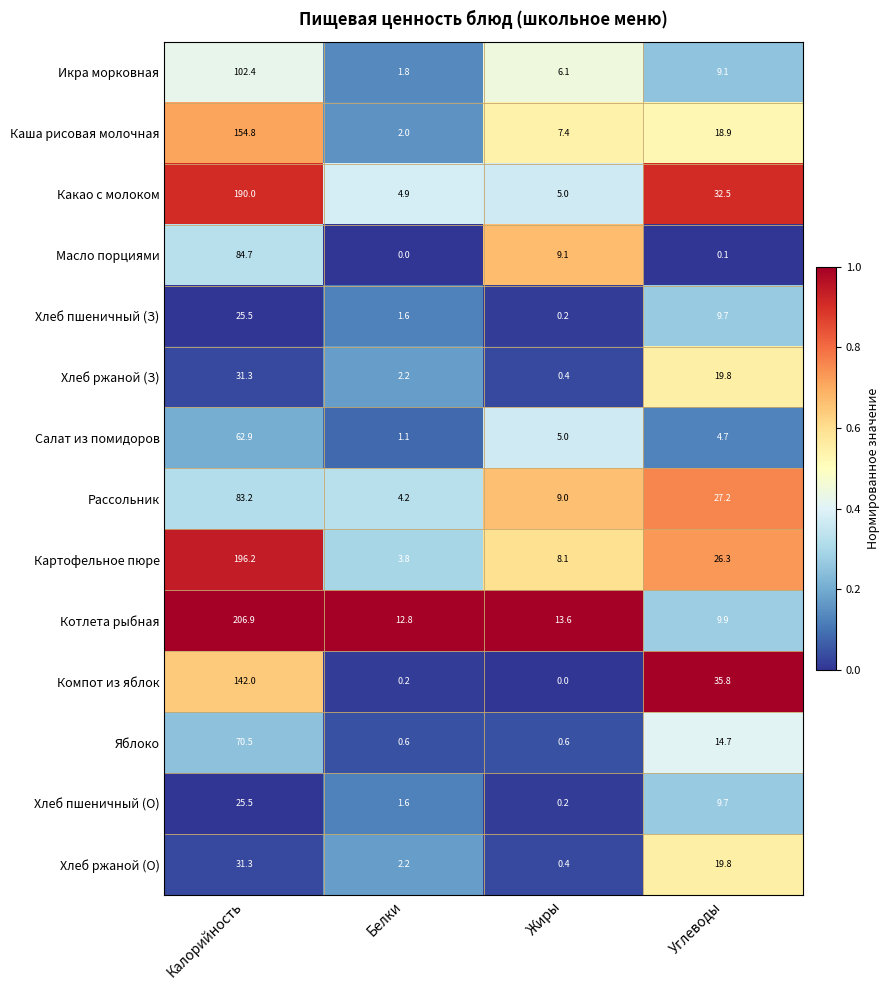

Read the Какао с молоком value at Жиры.

5.0